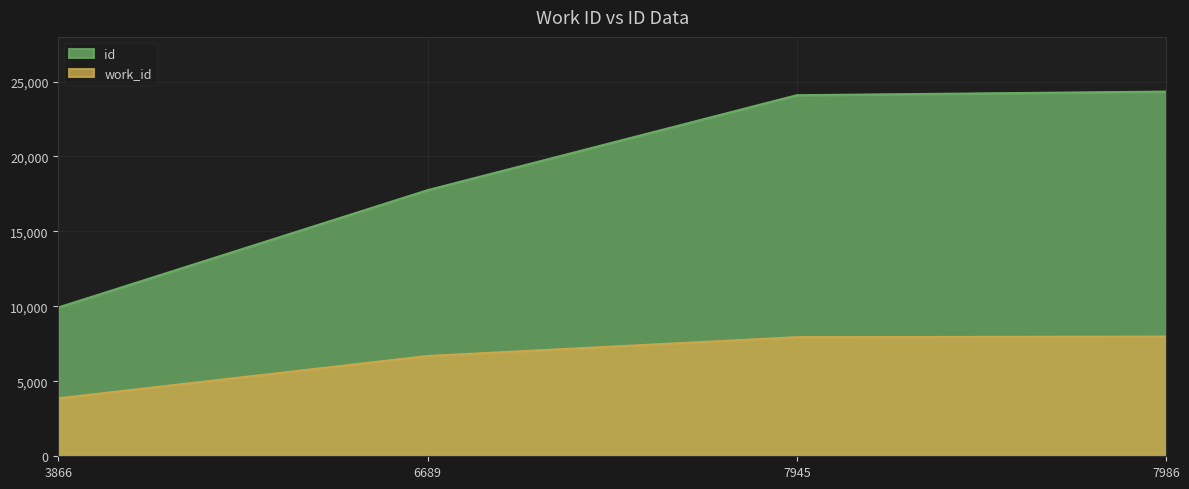

How many data points does each series have?

4